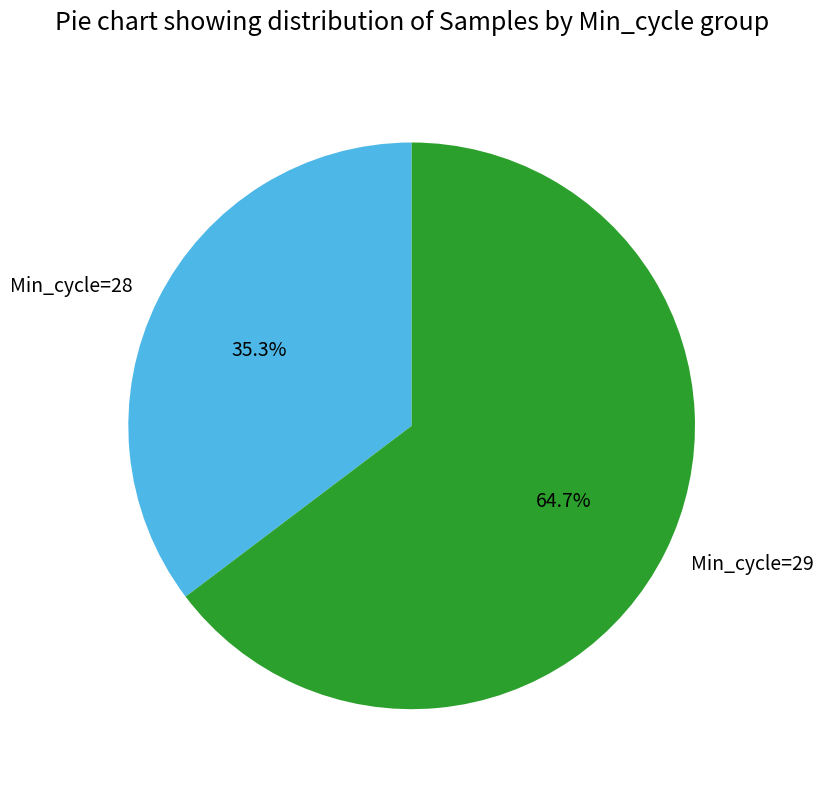

Rank the categories by value from highest to lowest.

Min_cycle=29, Min_cycle=28